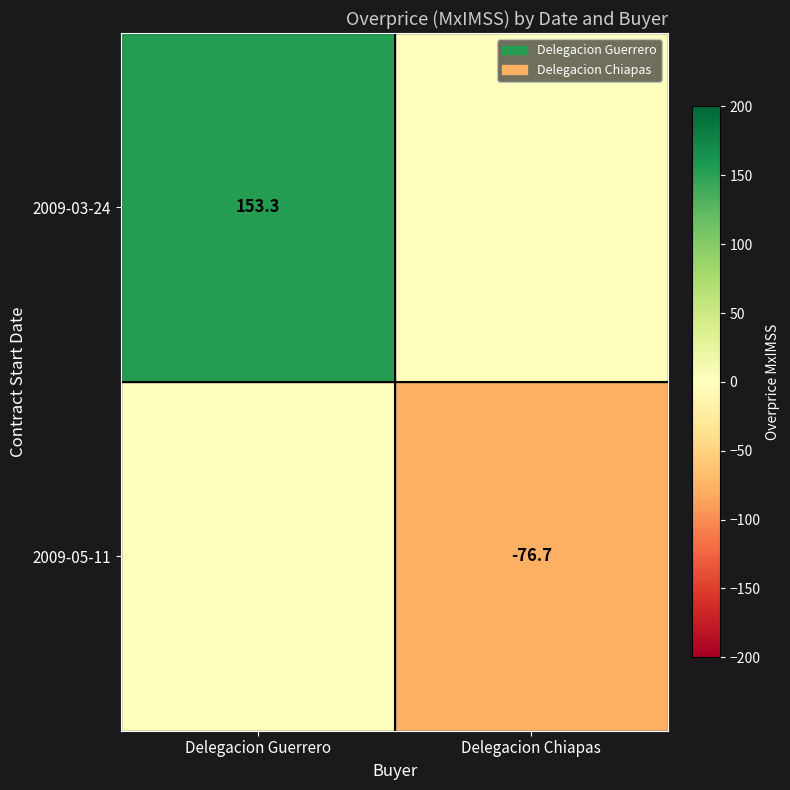

Is it true that 2009-03-24 equals 262.2 at Delegacion Guerrero?

False